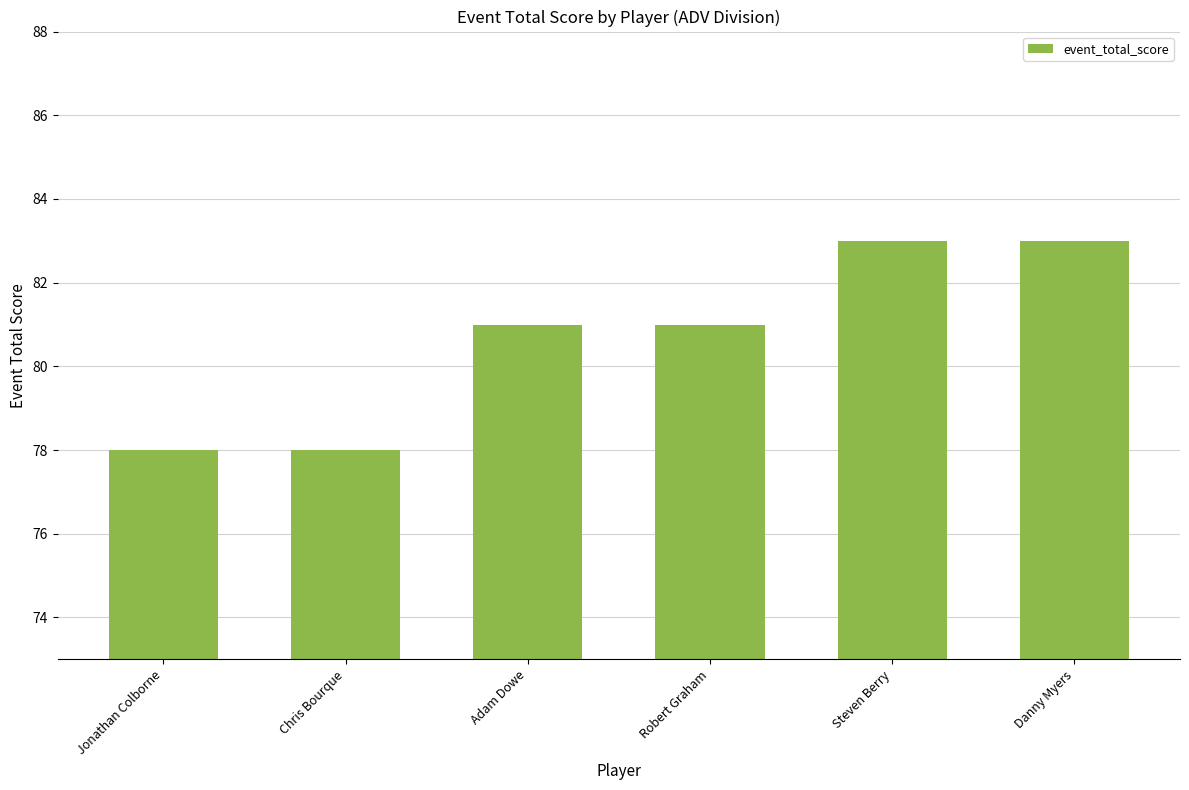

What is the label of the 6th bar from the left?

Danny Myers